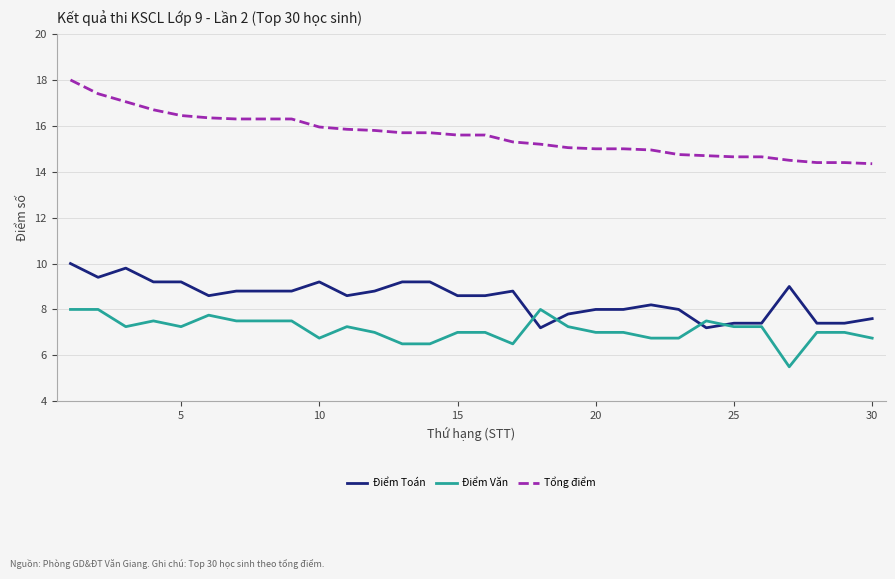

Which series has the largest range (max minus min)?

Tổng điểm